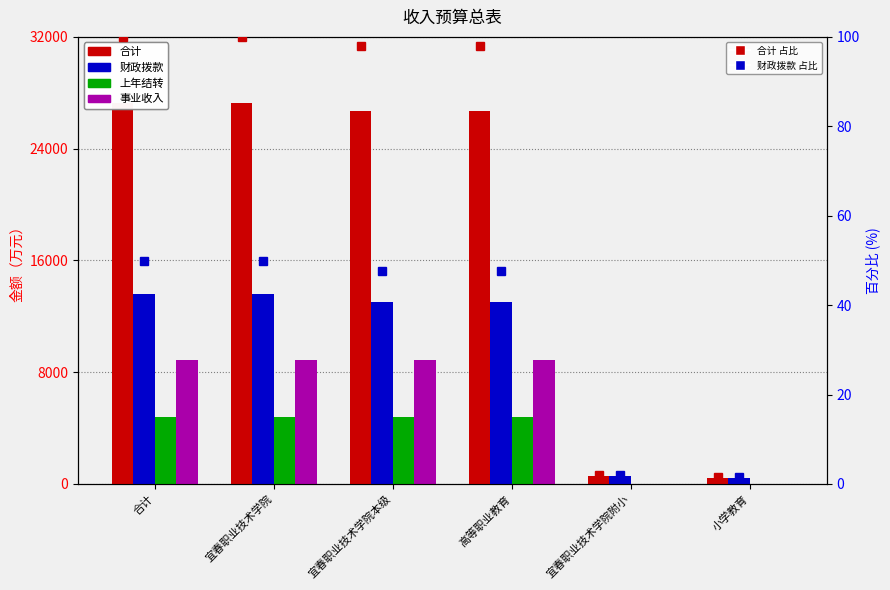

What is the value of the 合计 bar at the 4th from the left?

26723.5